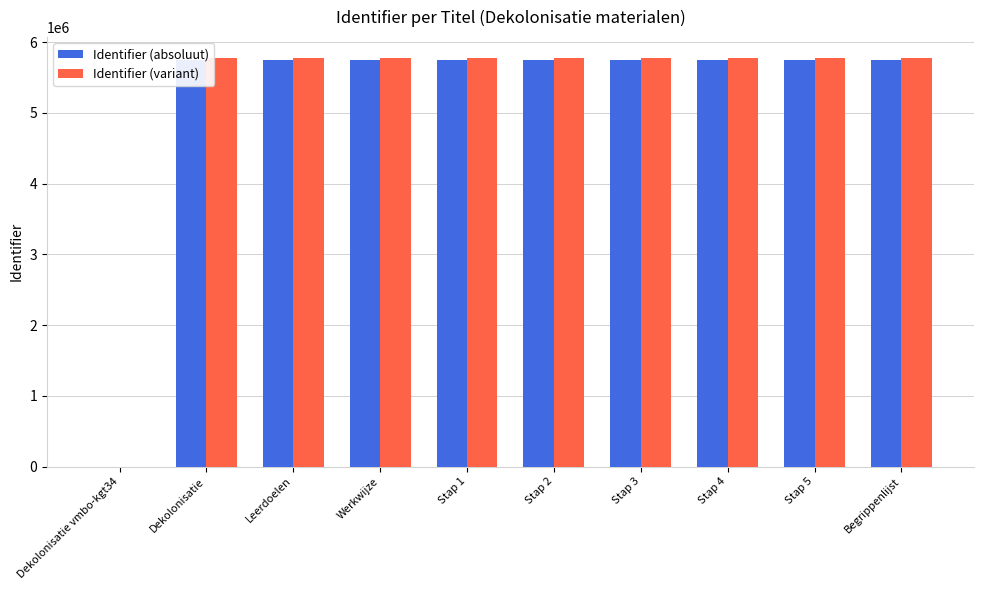

What is the sum of all Identifier (absoluut) values?

51775303.0